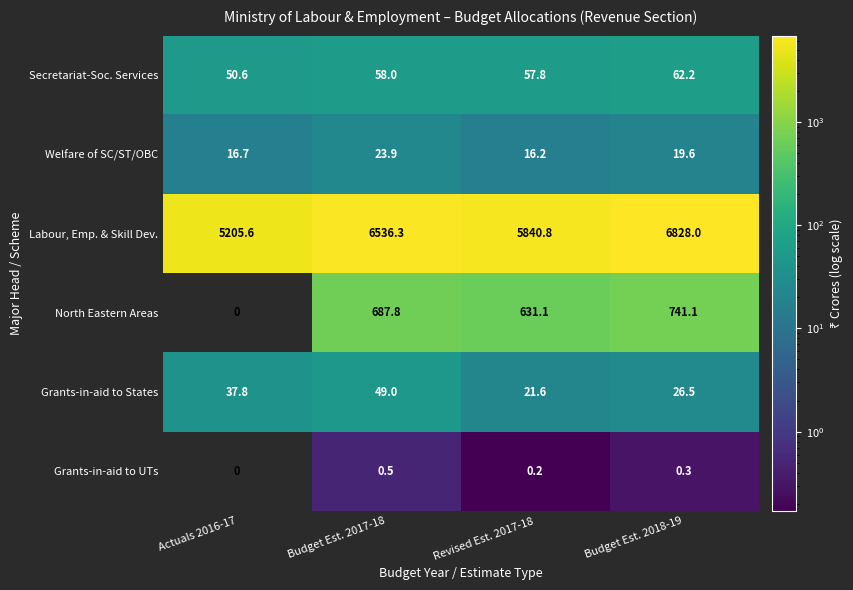

At Revised Est. 2017-18, list the series in order from smallest to largest.

Grants-in-aid to UTs, Welfare of SC/ST/OBC, Grants-in-aid to States, Secretariat-Soc. Services, North Eastern Areas, Labour, Emp. & Skill Dev.